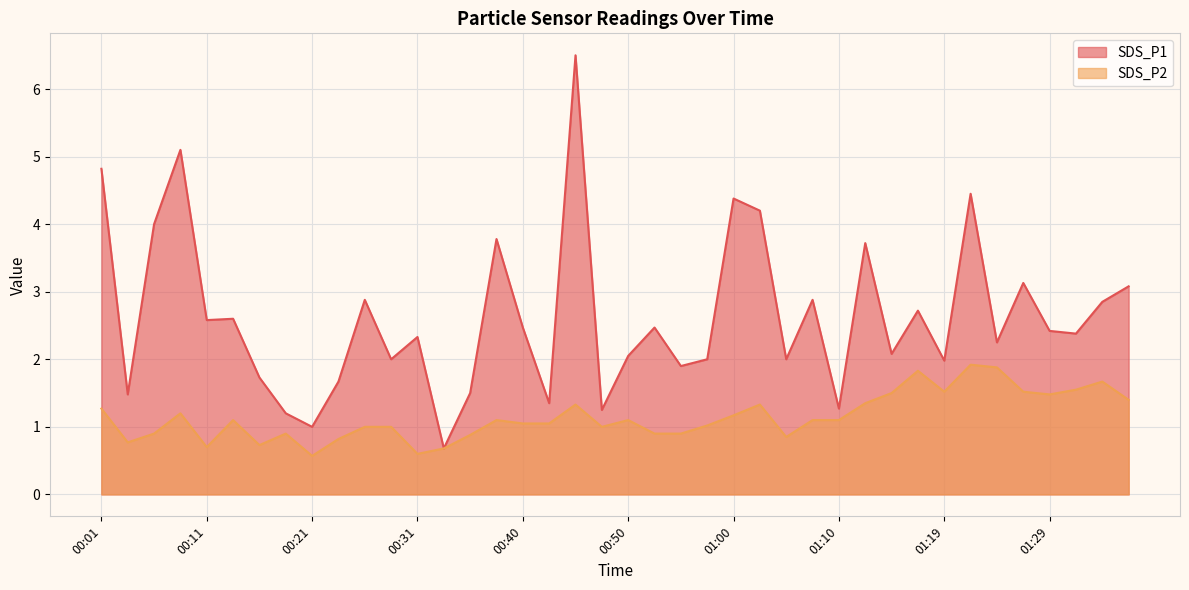

At which category does SDS_P1 reach its first local peak?

00:08